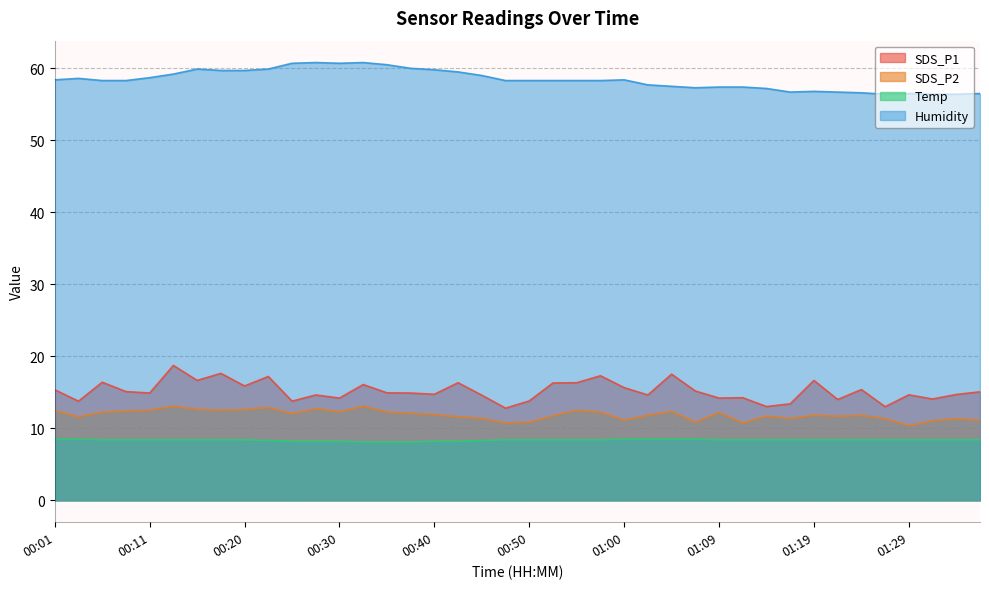

Which series has the largest total across all categories?

Humidity